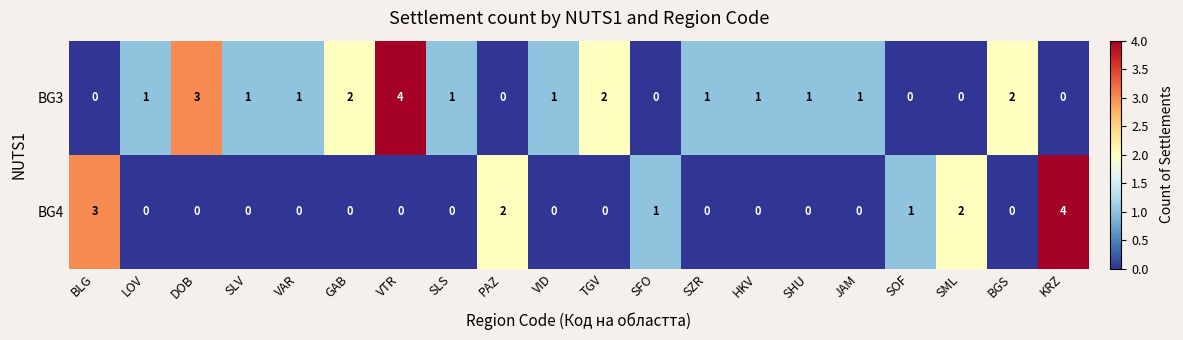

Is it true that BG3 equals 0 at SML?

True